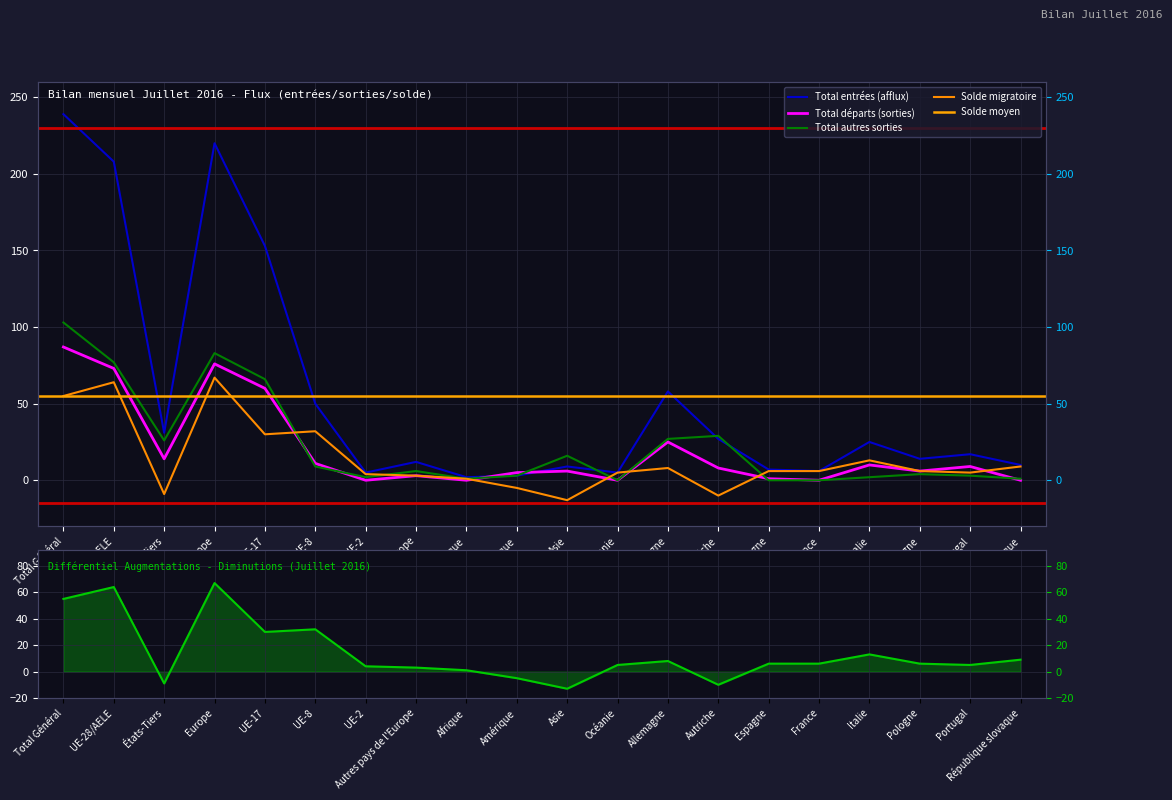

Rank the series by their maximum value, from highest to lowest.

Total entrées (afflux), Total autres sorties, Total départs (sorties), Solde migratoire